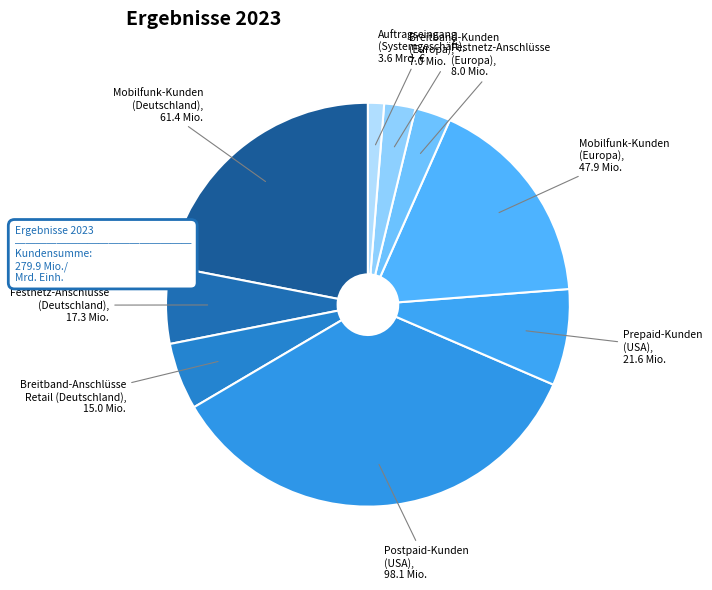

True or false: Postpaid-Kunden (USA) accounts for 28% of the total.

False